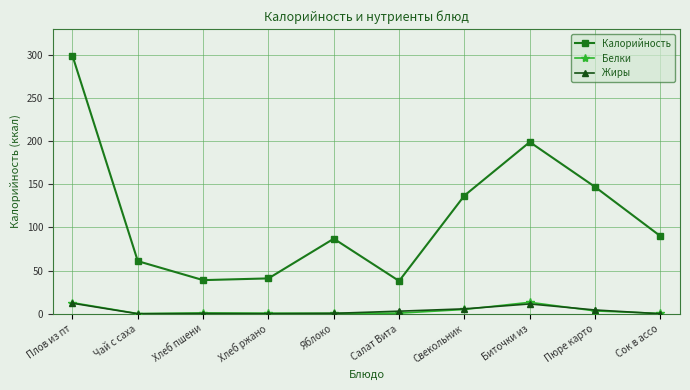

True or false: Калорийность and Жиры cross at least once.

False